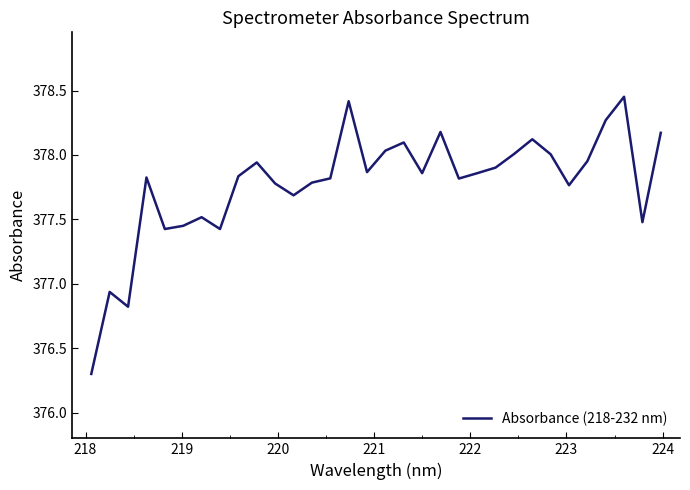

What is the difference between the maximum and minimum values?

2.2